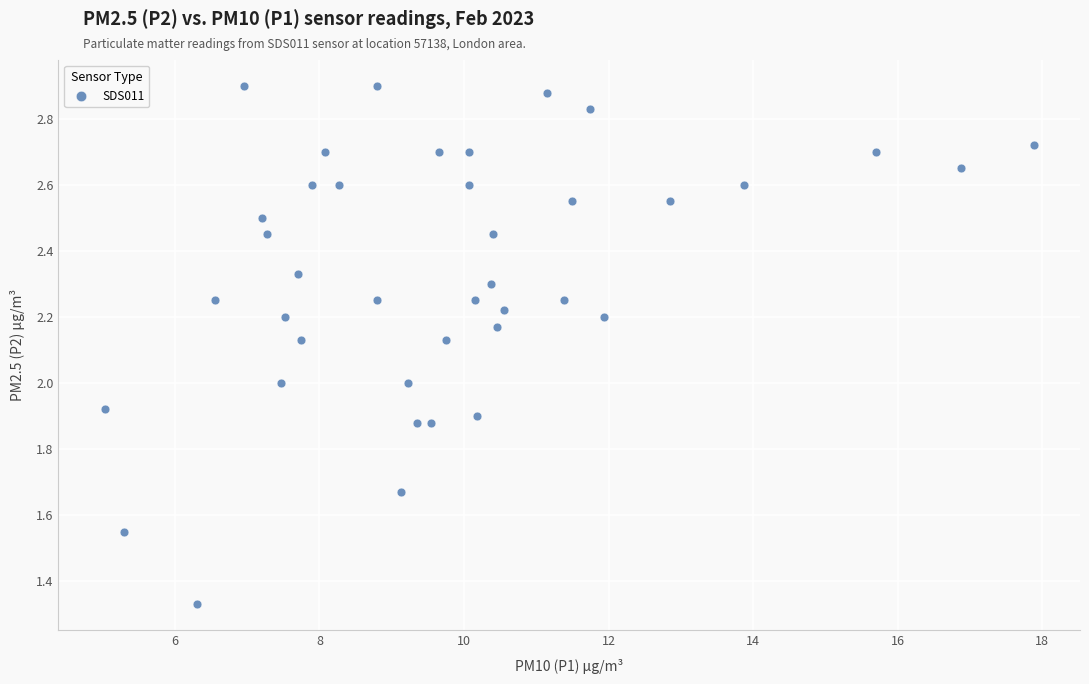

What is the range of X values (max minus min)?

12.8